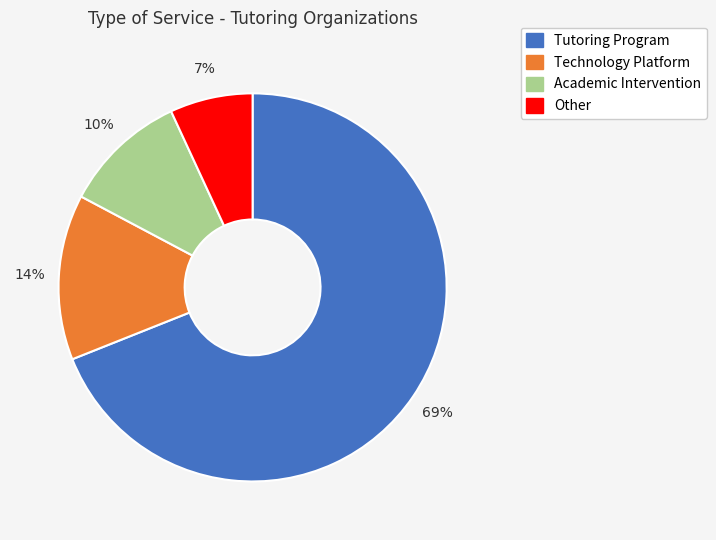

To the nearest percent, what percentage of the pie is Academic Intervention?

10%